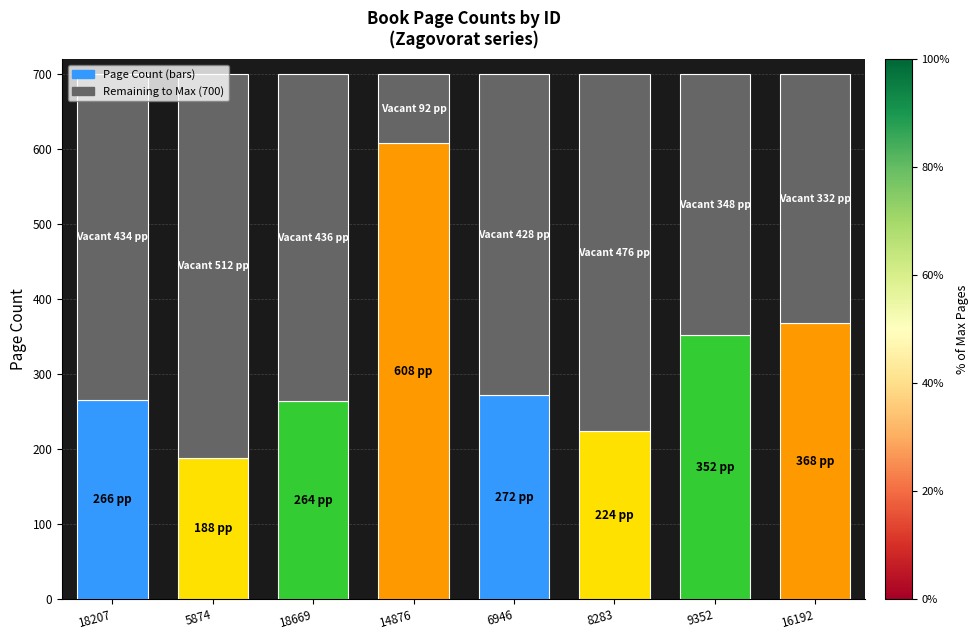

What is the total value across all series at 14876?

700